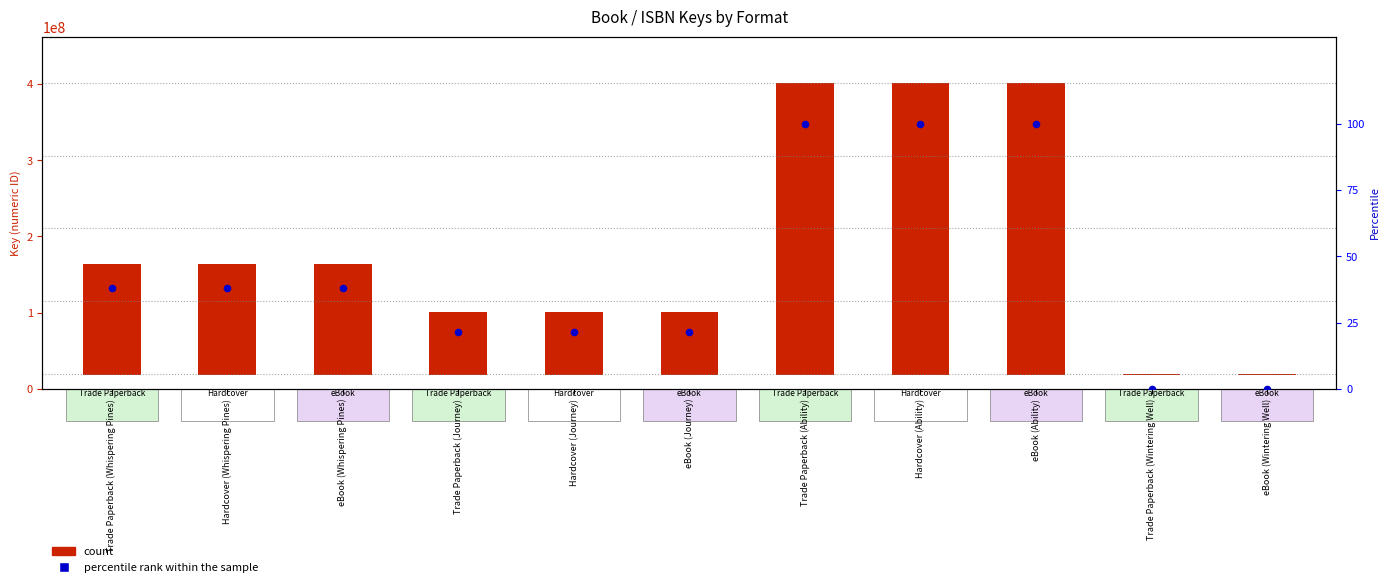

Which series has the largest Y range (max minus min)?

count